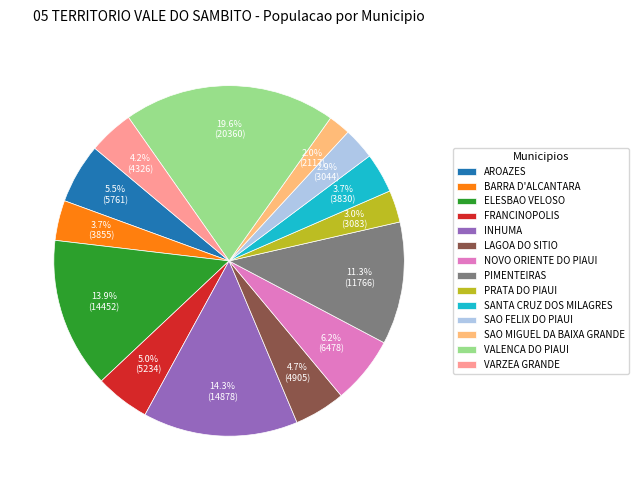

Is it true that FRANCINOPOLIS is 1% of the pie?

False